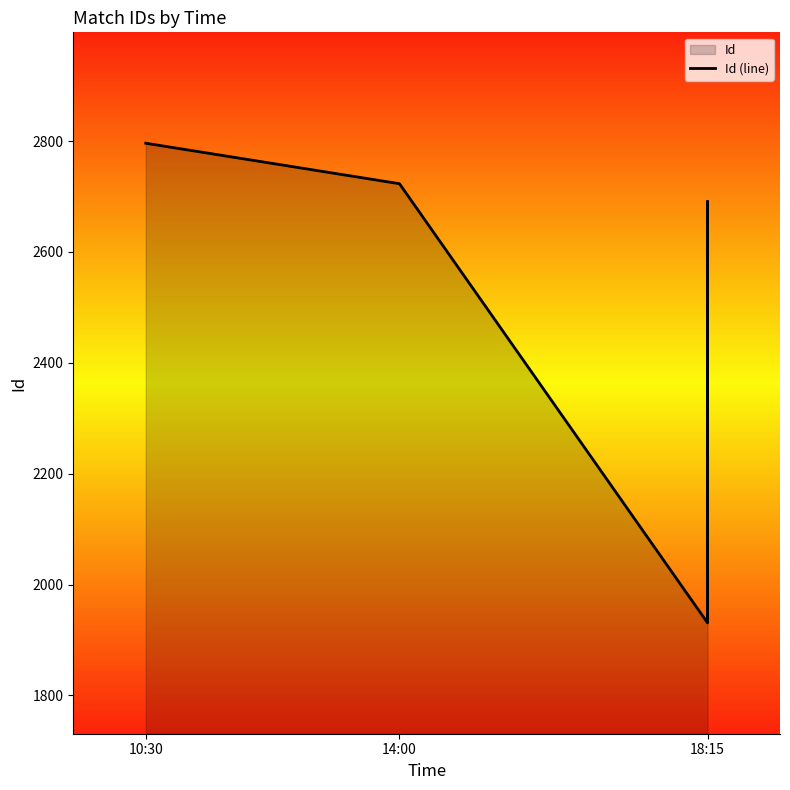

What is the sum of all values?

15962